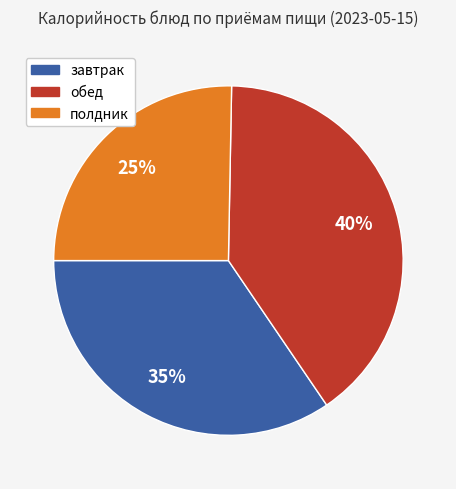

How many slices are in this pie chart?

3